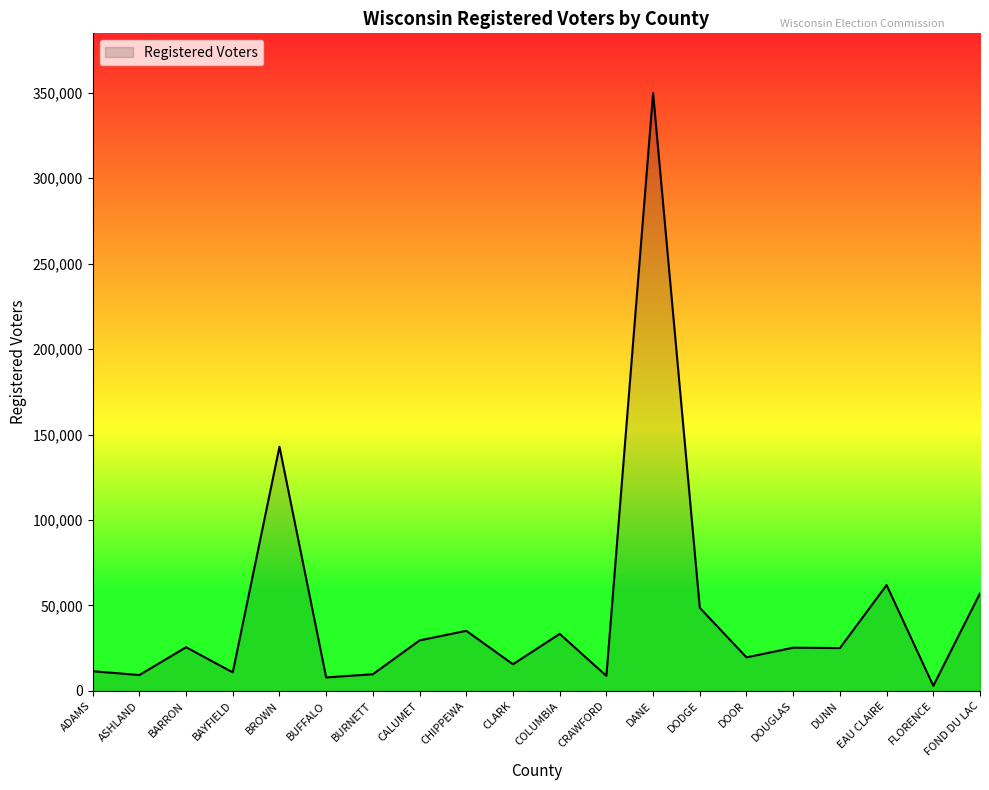

How many lines are shown in the chart?

1